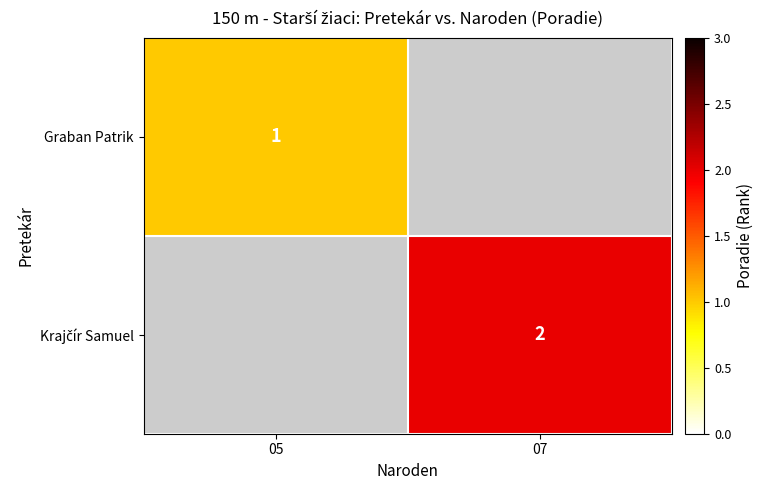

Is it true that Graban Patrik equals 1 at 05?

True